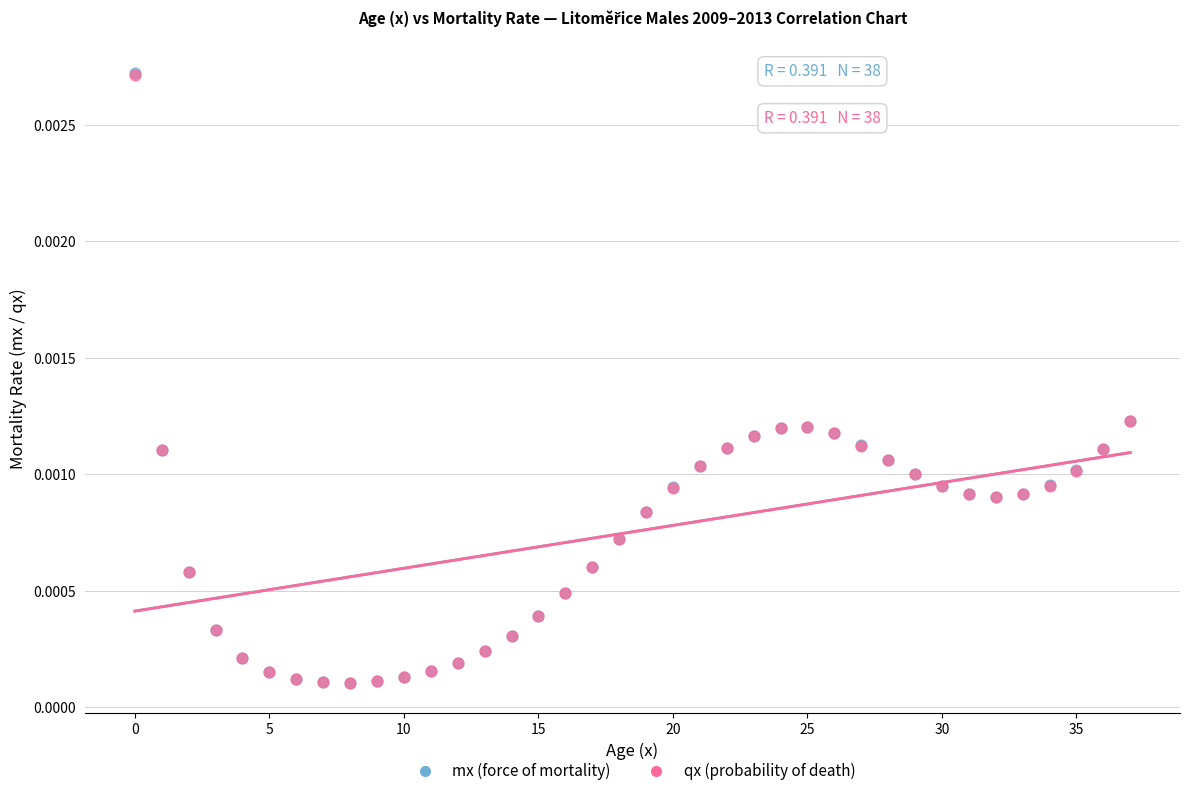

Which series has the widest spread of Y values?

mx (force of mortality)